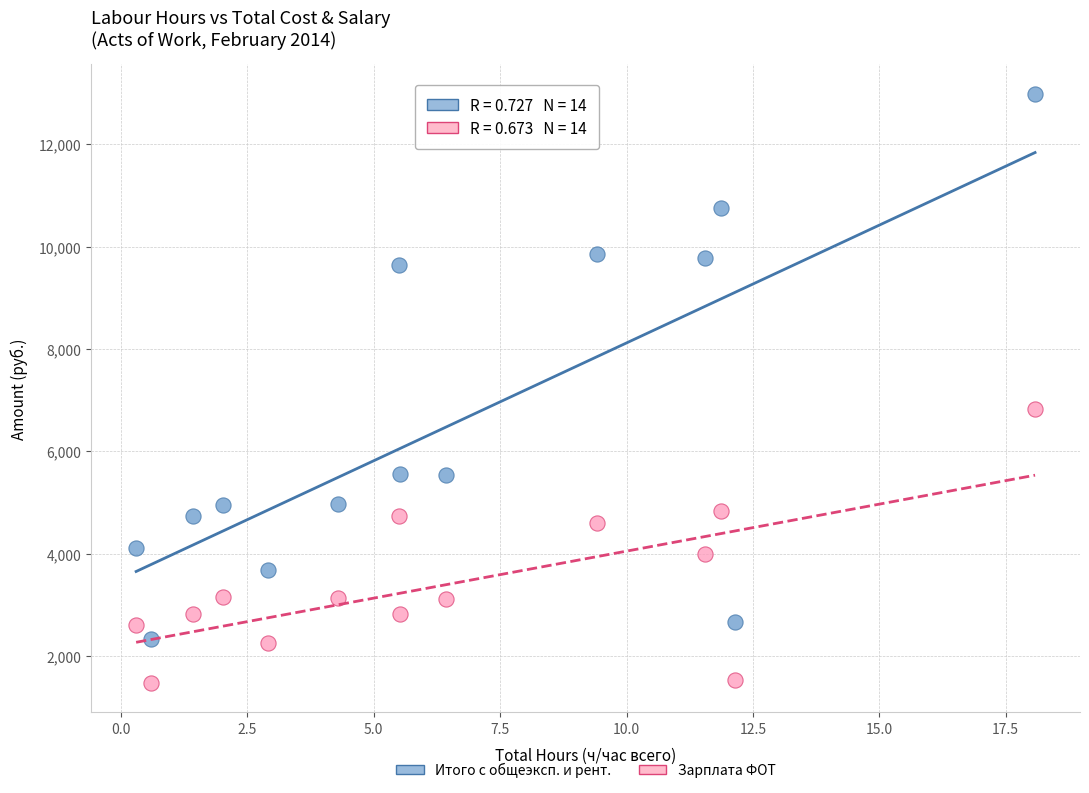

Across all data points, what is the range of Y values (max minus min)?

11504.1